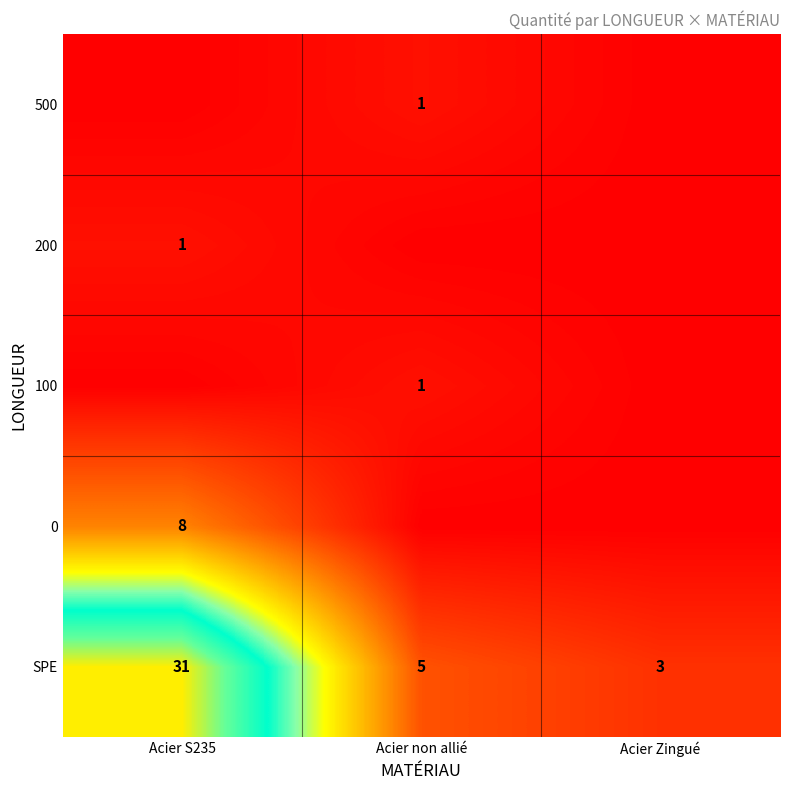

What is the sum of the SPE values at Acier non allié and Acier Zingué?

8